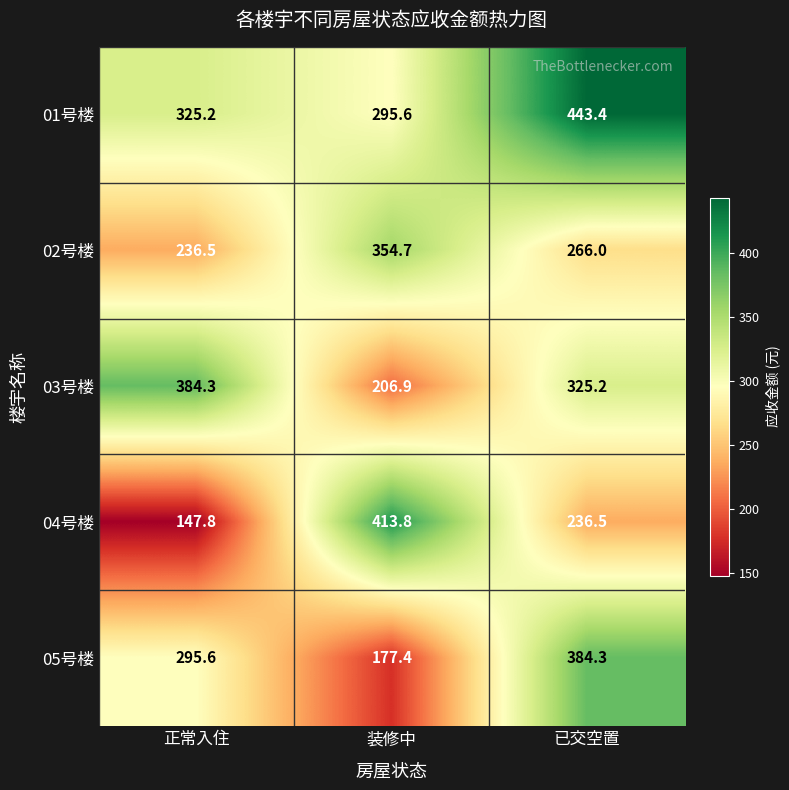

What is the difference between the maximum and minimum values in the 05号楼 series?

206.9